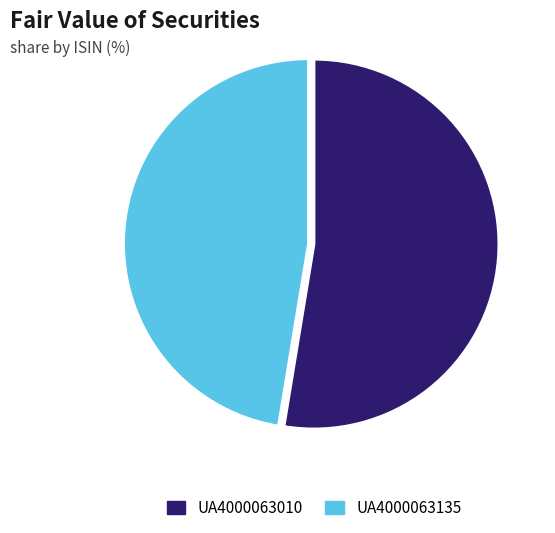

What is the largest slice in the pie chart?

UA4000063010